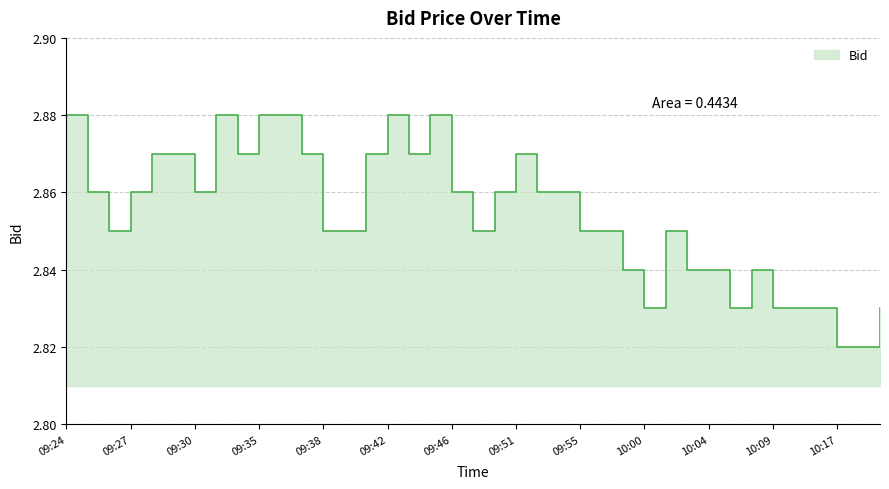

At which category does the chart reach its minimum across all series?

10:17